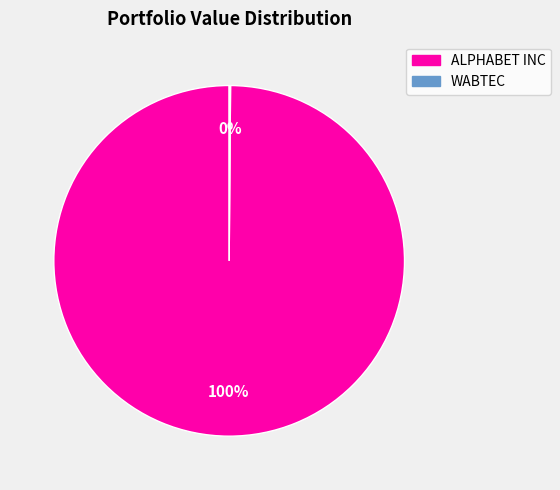

To the nearest percent, what is the difference between the largest and smallest slice percentages?

100%